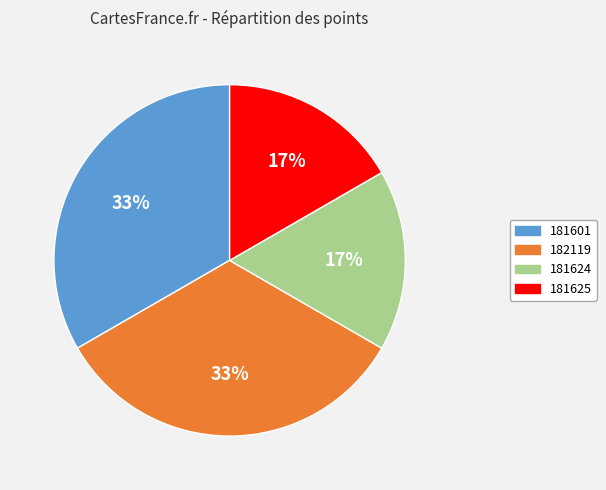

Is it true that 181625 is 17% of the pie?

True